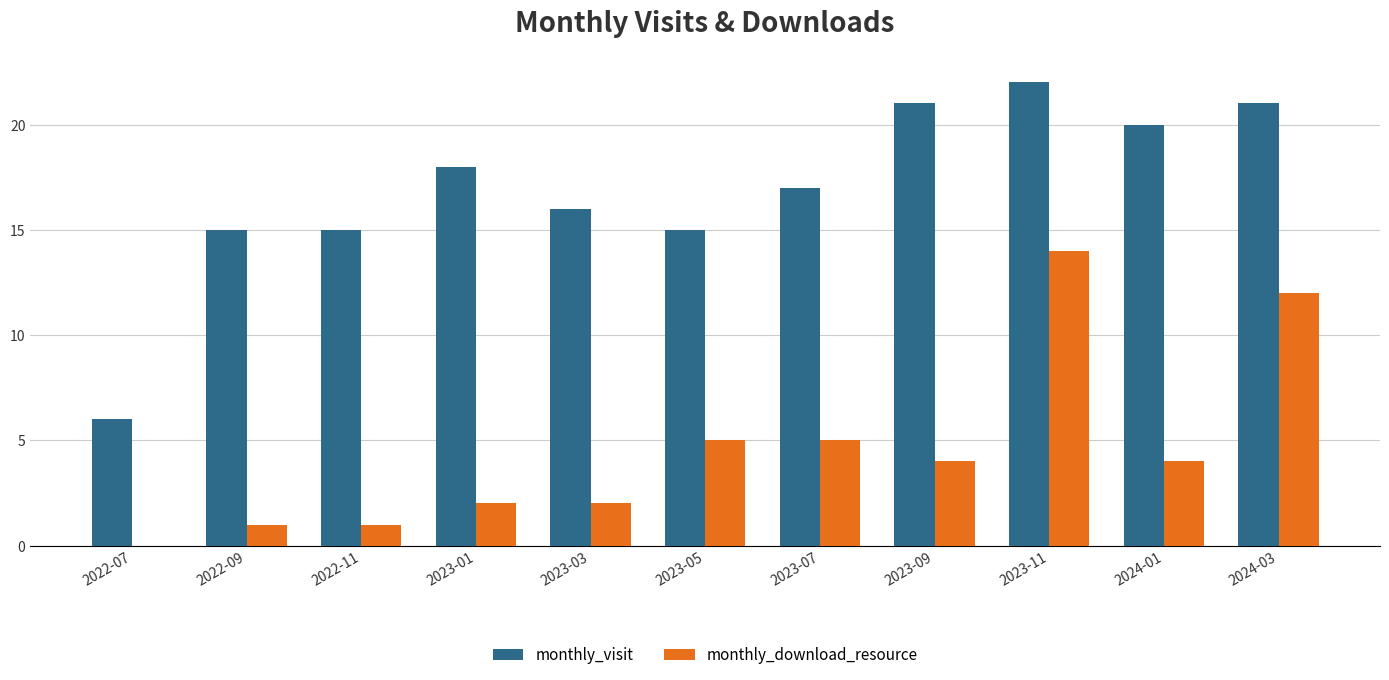

Which category has the highest value in the monthly_visit series?

2023-11